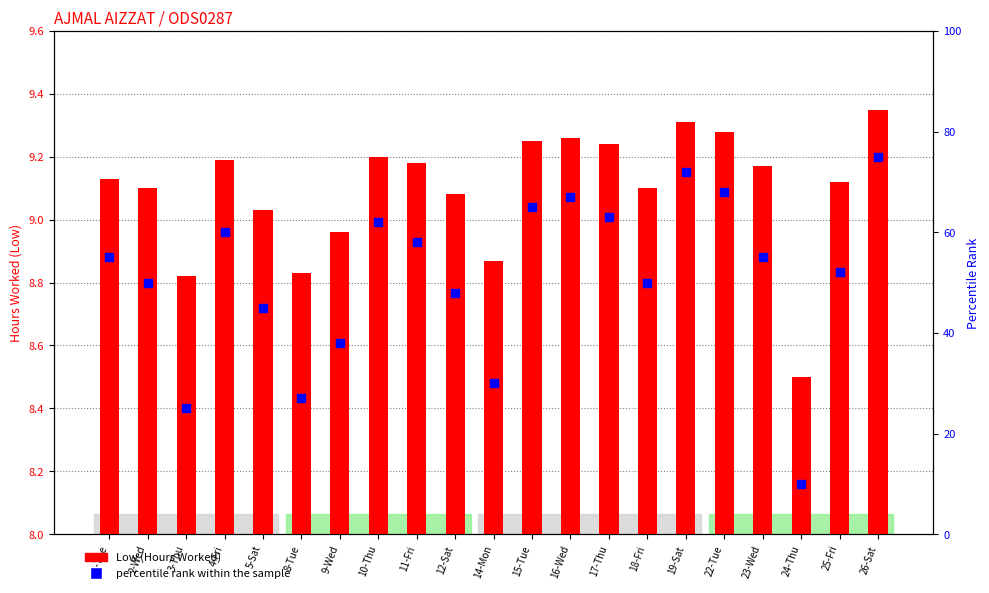

Which series reaches the maximum Y coordinate?

percentile rank within the sample